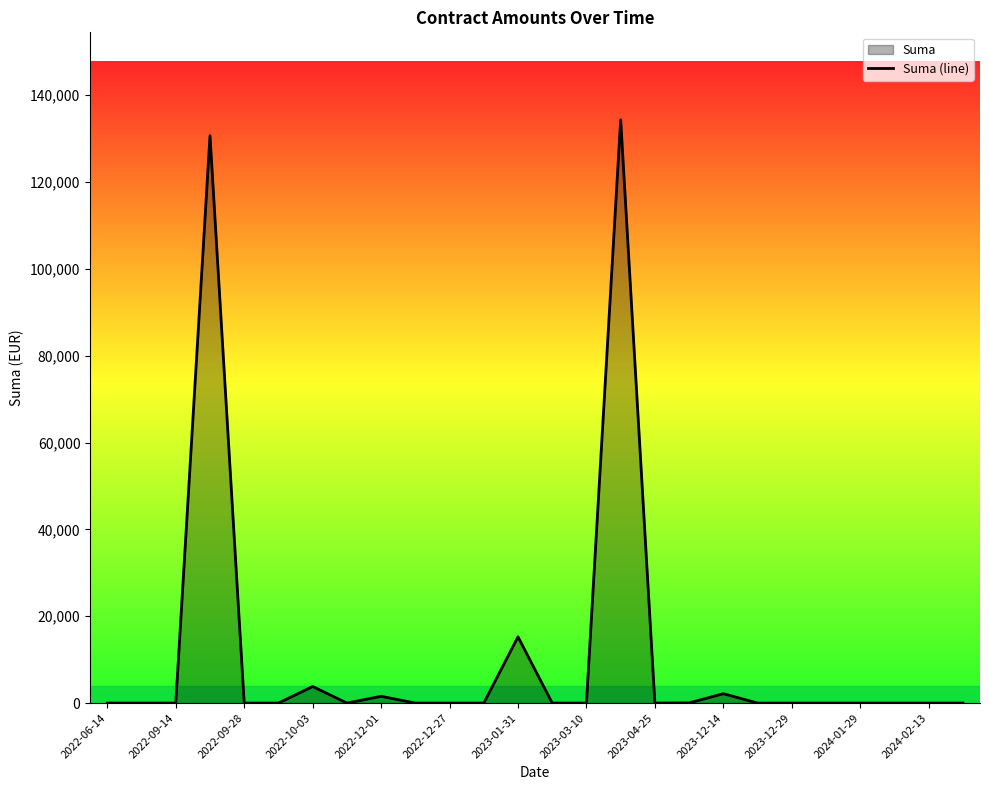

Is it true that the value at 15 is 134305.8?

True